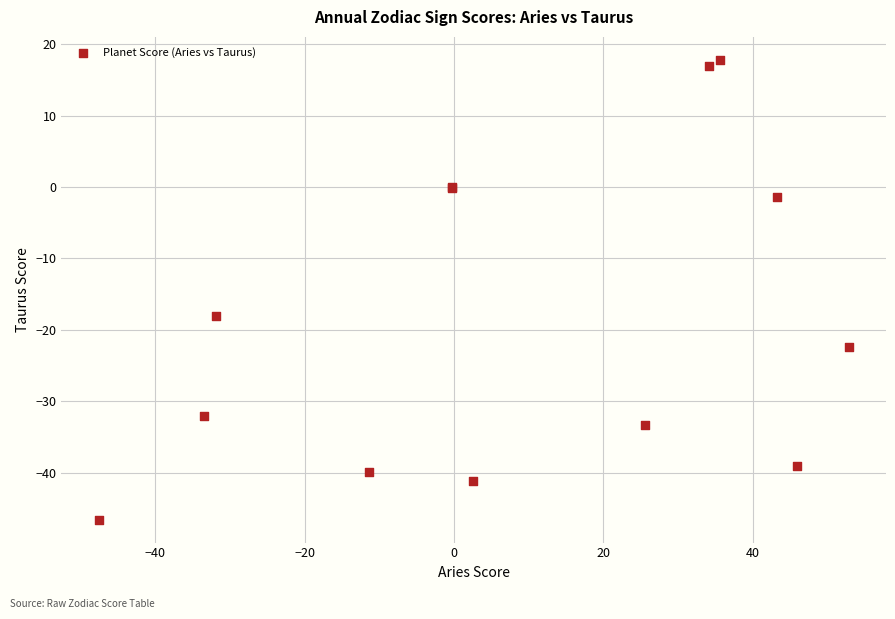

What Y value in the scatter plot is closest to -14?

-18.1